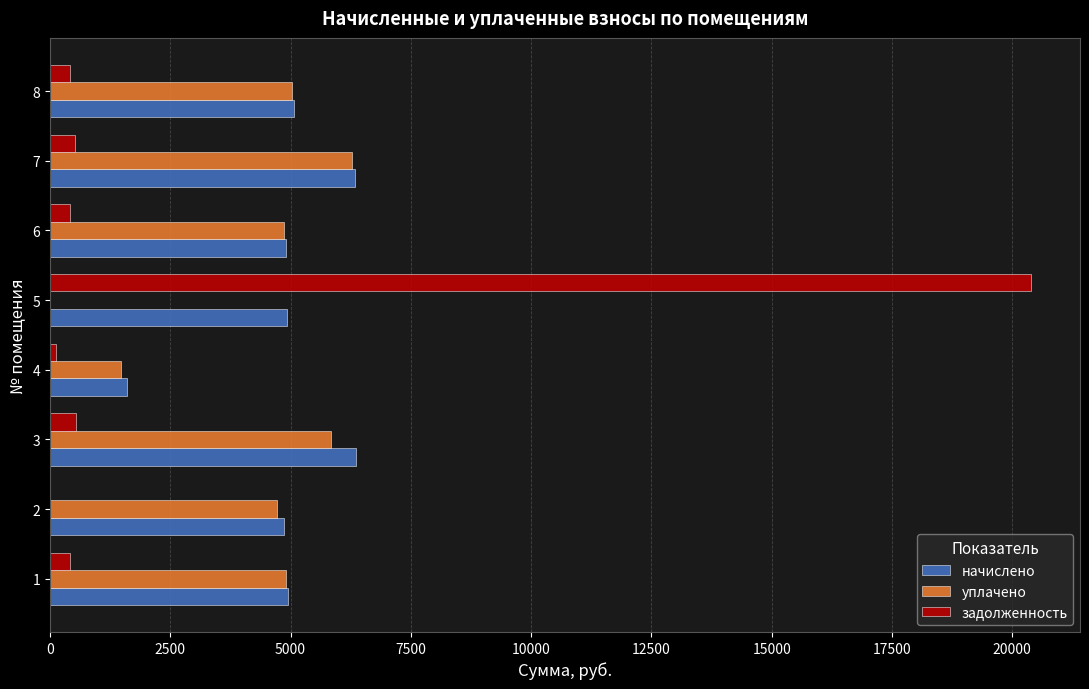

What is the total value across all series at 3?

12739.2